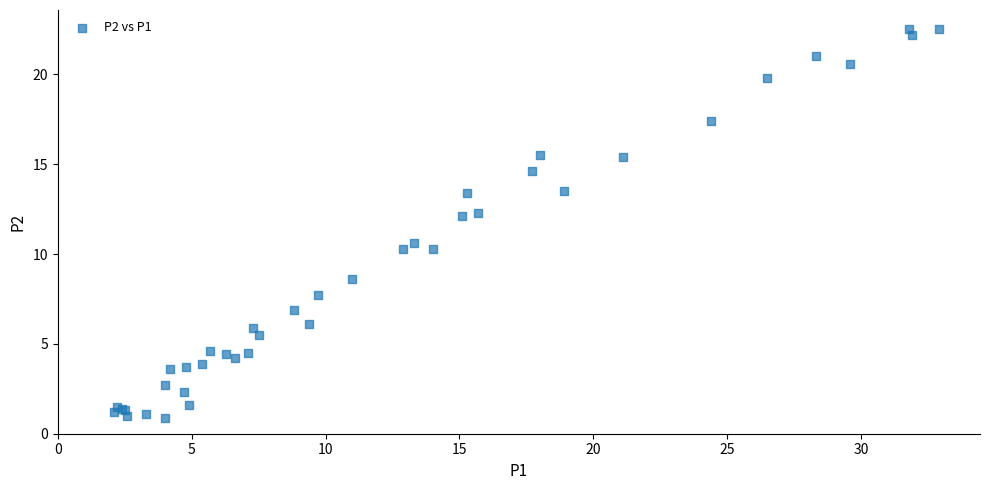

What Y value in the scatter plot is closest to 11?

10.6